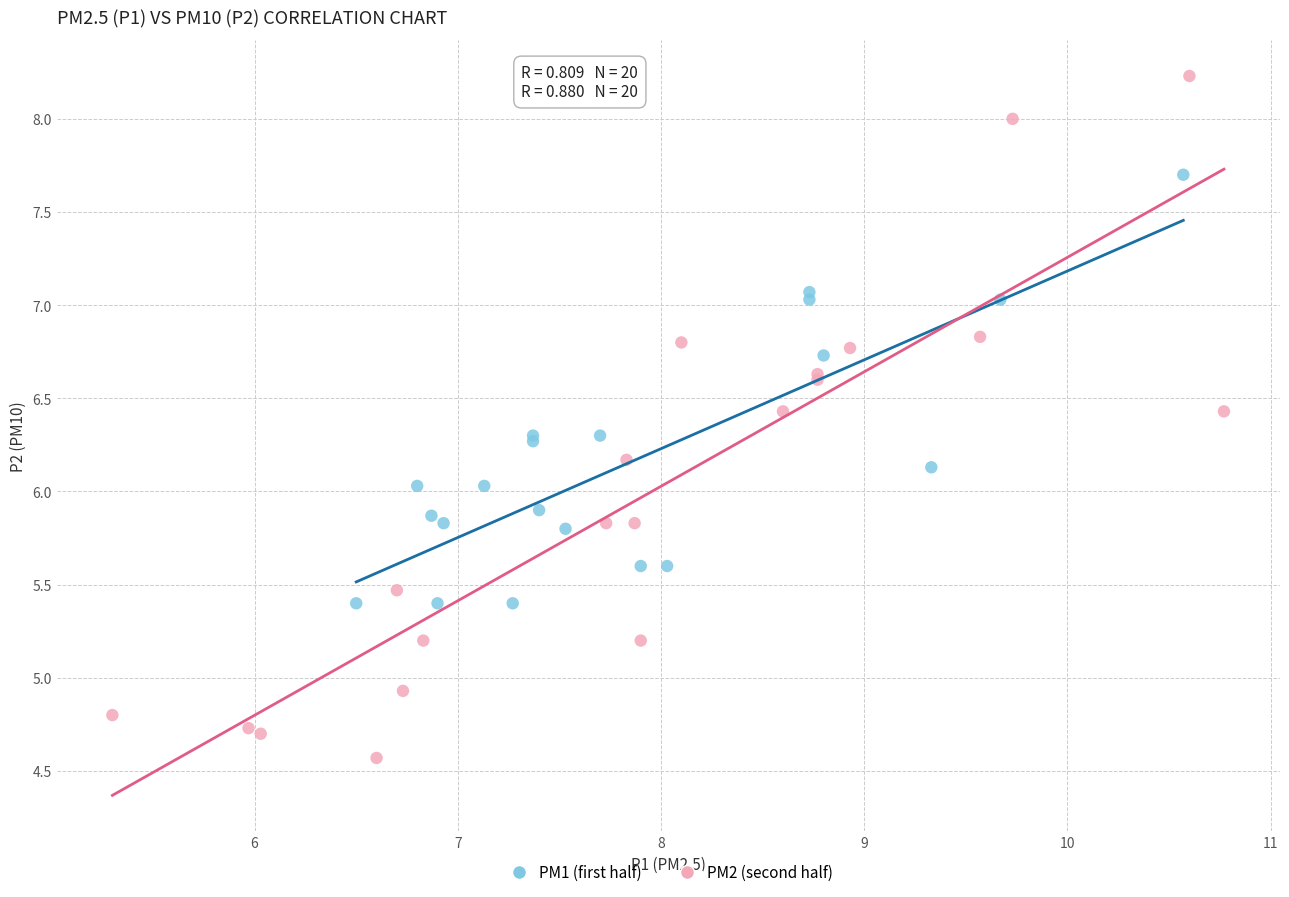

Which series contains the highest Y value?

PM2 (second half)